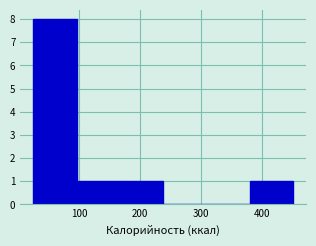

Reading left to right, transcribe this chart: for each bar, give the range it covers on the x-axis and its height. Neither the bar edges nor the heights are printed on the chart, so give them approximately, as read against the axes.

20 to 100: 8
100 to 170: 1
170 to 240: 1
240 to 310: 0
310 to 380: 0
380 to 450: 1